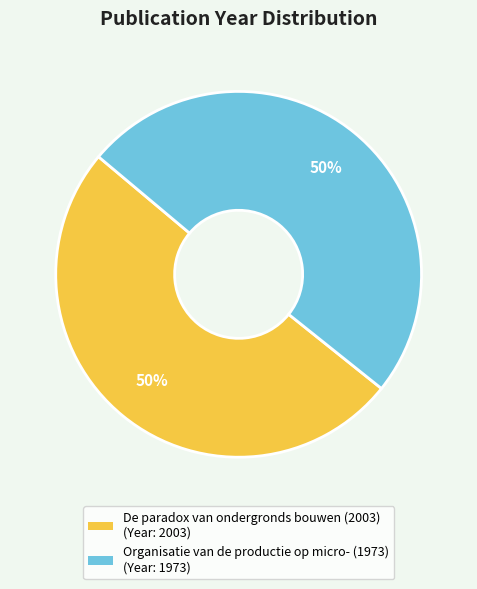

Is it true that Organisatie van de productie op micro- (1973) is 41% of the pie?

False